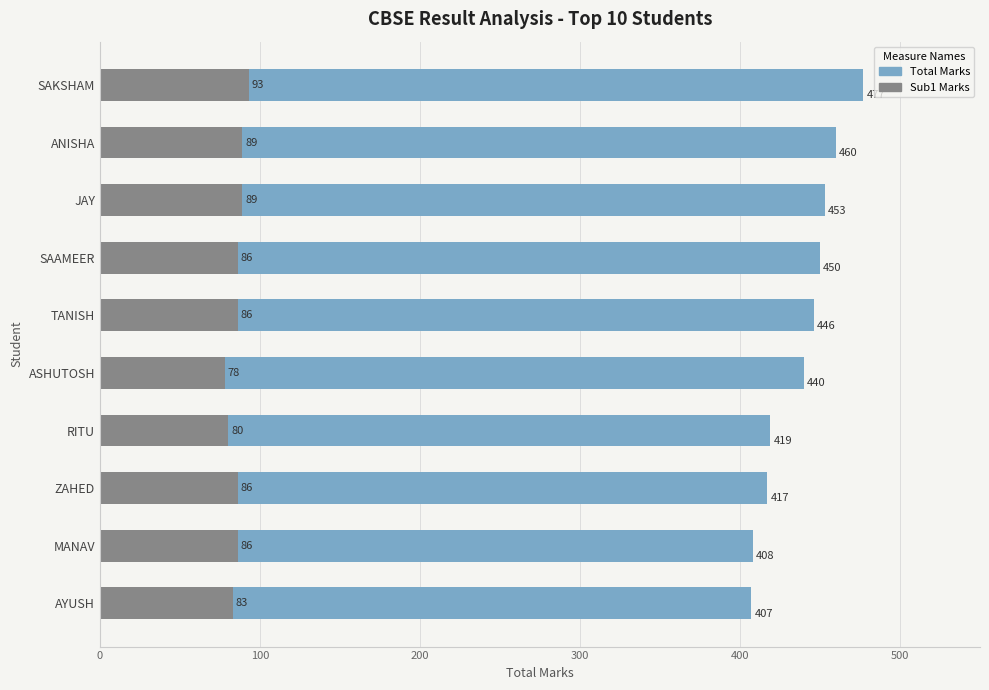

Is it true that Sub1 Marks equals 86 at TANISH?

True